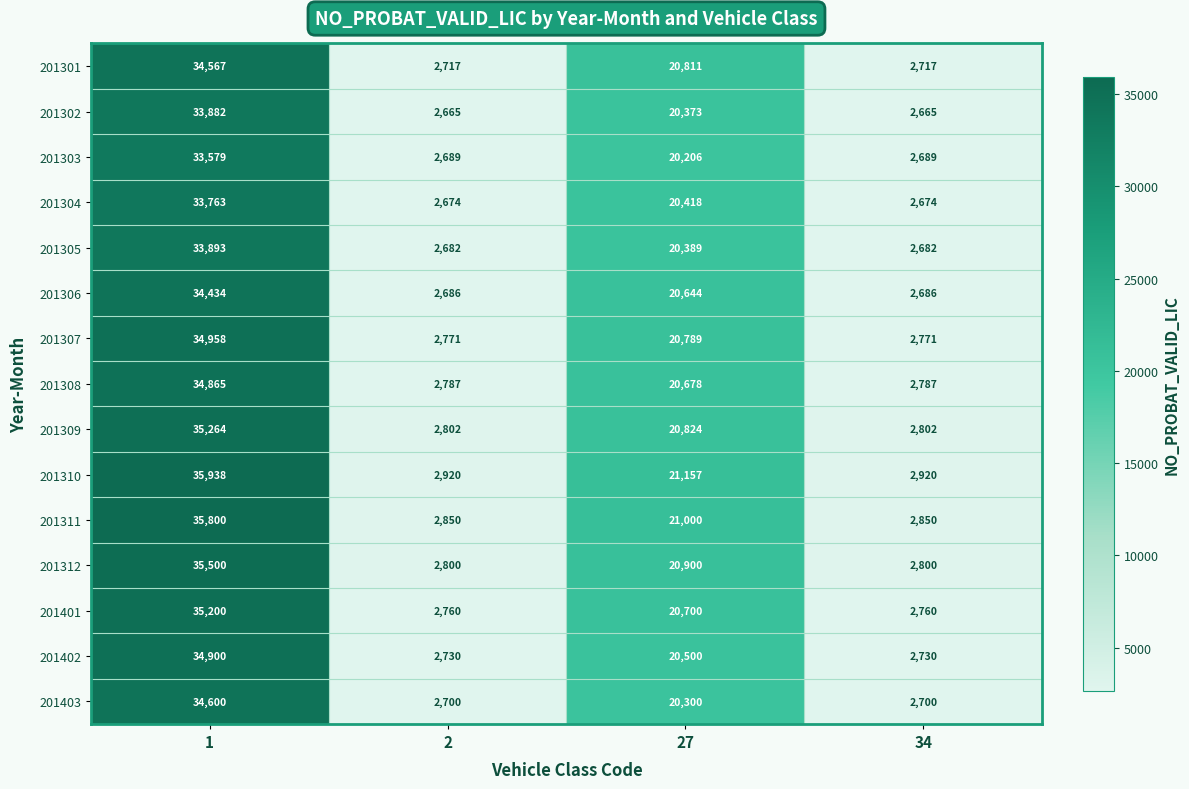

What is the total value across all series at 27?

309689